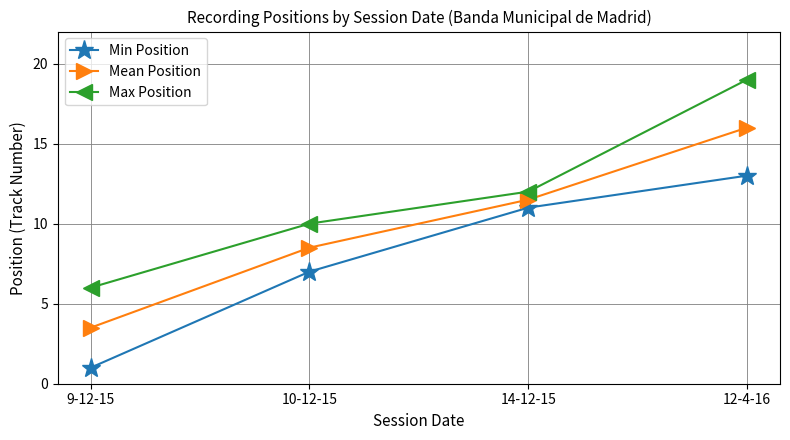

How many categories are shown in the chart?

4